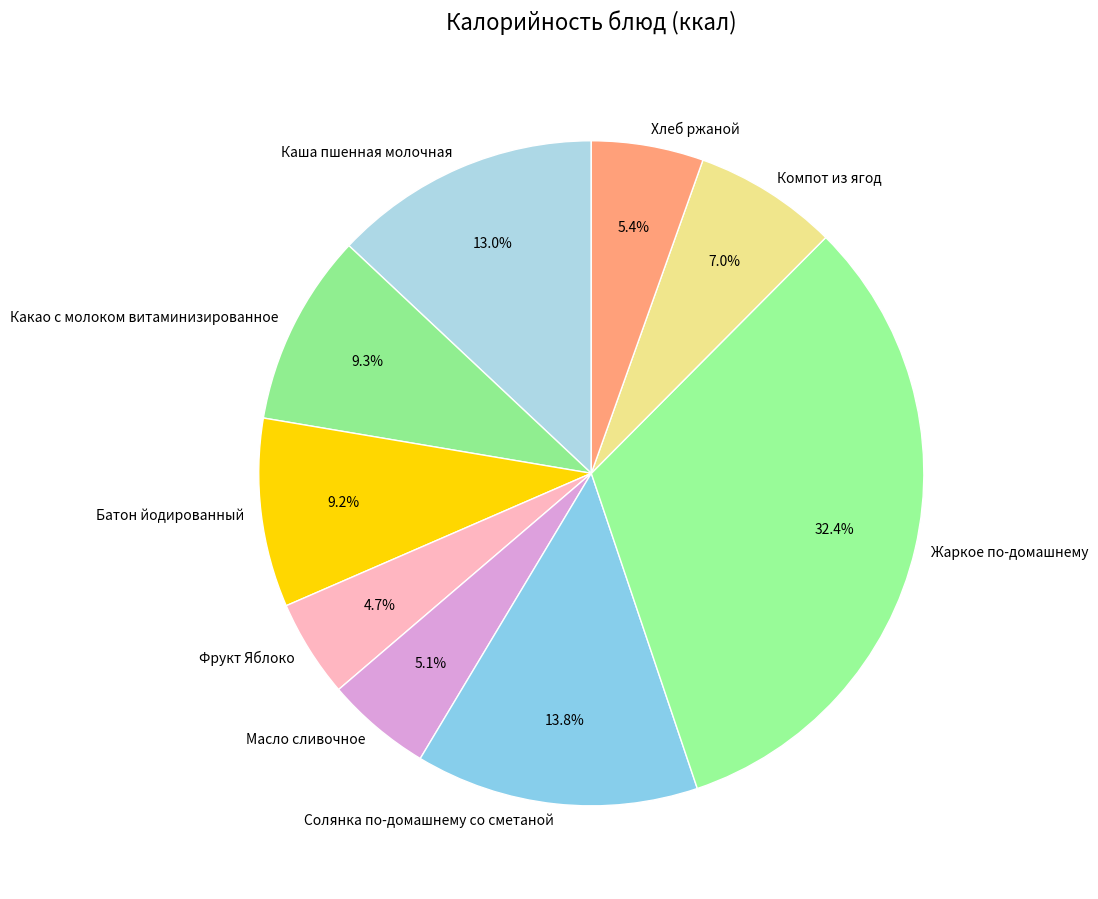

True or false: Батон йодированный accounts for 9% of the total.

True